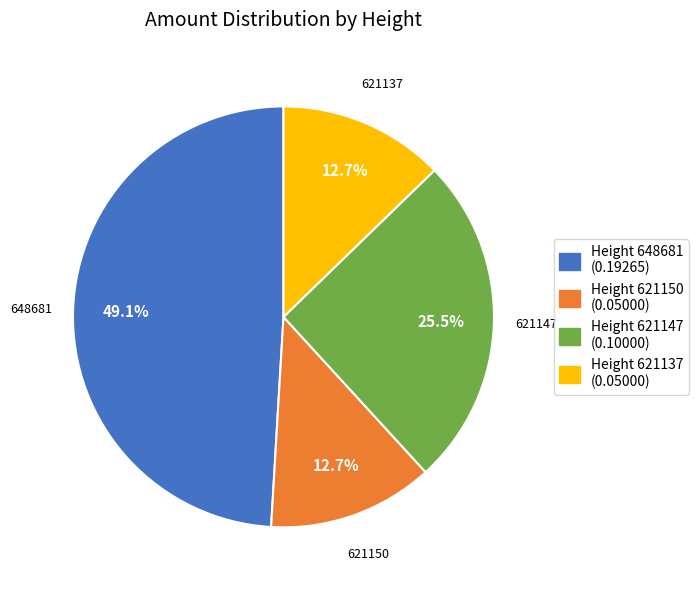

To the nearest percent, what is the average slice percentage?

25%